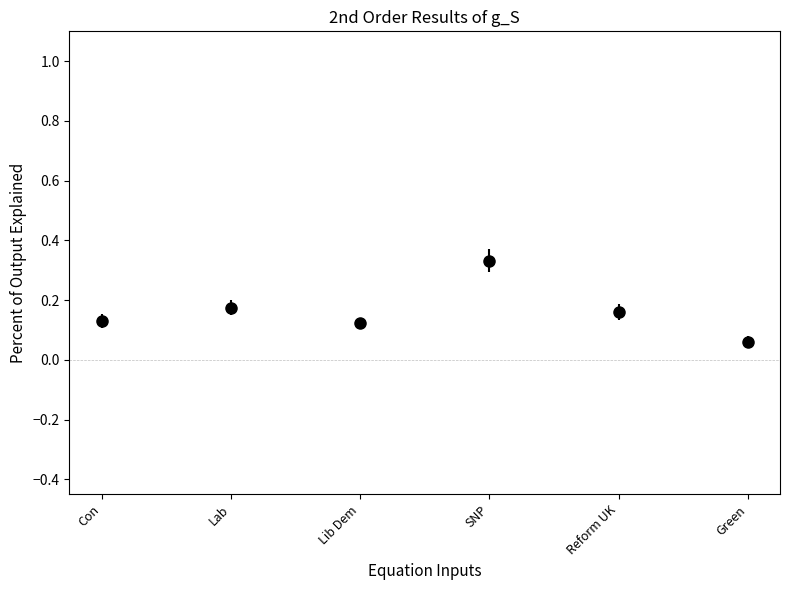

Does the chart contain any negative values?

No